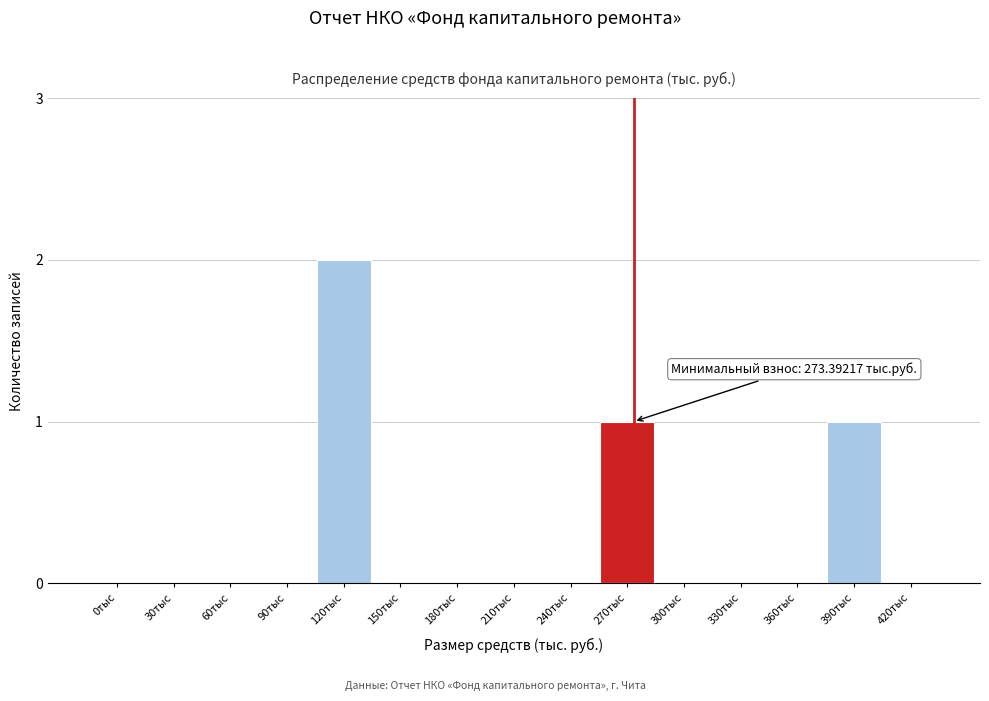

Reading right to left, what are all the values shown in this chart?

420тыс=0	390тыс=1	360тыс=0	330тыс=0	300тыс=0	270тыс=1	240тыс=0	210тыс=0	180тыс=0	150тыс=0	120тыс=2	90тыс=0	60тыс=0	30тыс=0	0тыс=0